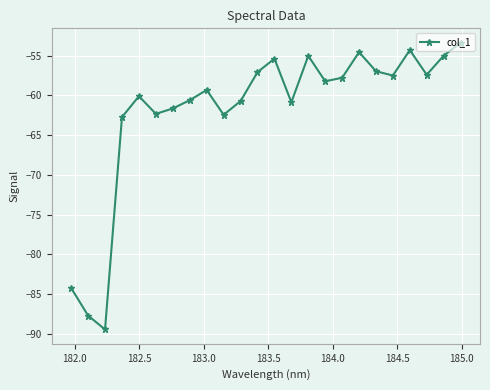

How many lines are shown in the chart?

1